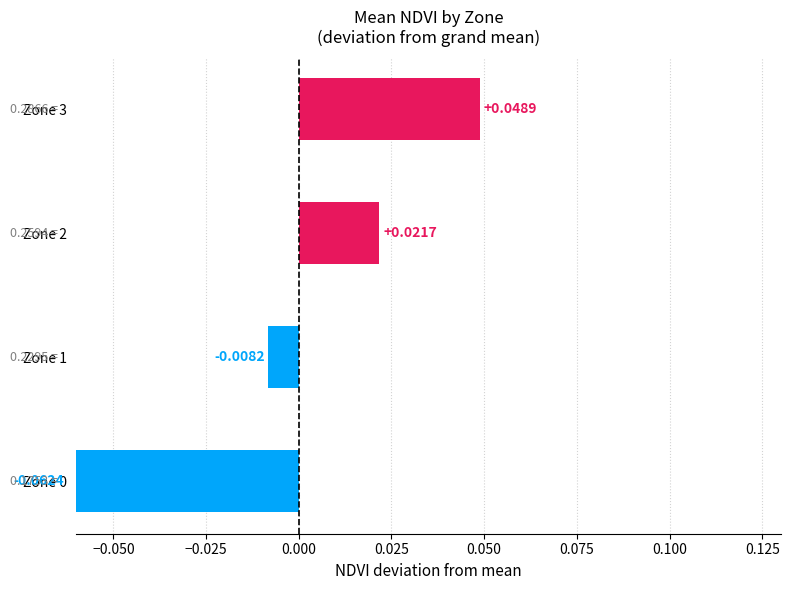

What is the smallest value displayed?

-0.1